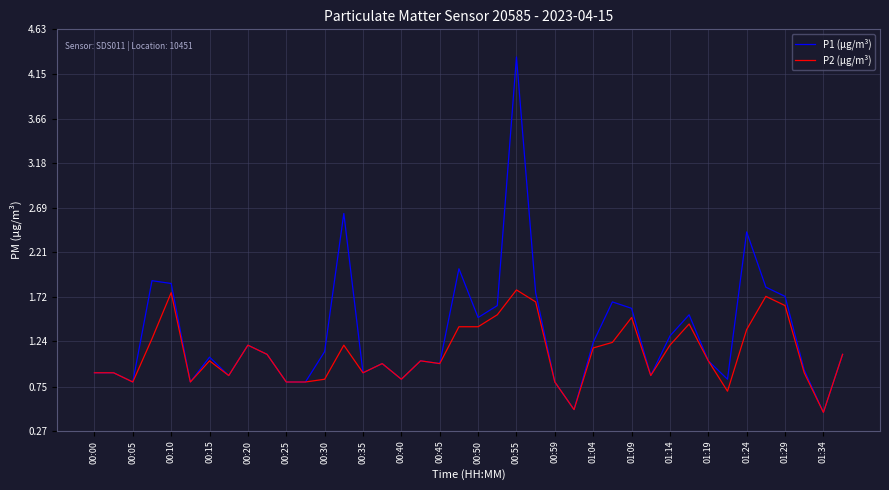

Which series has the largest range (max minus min)?

P1 (µg/m³)